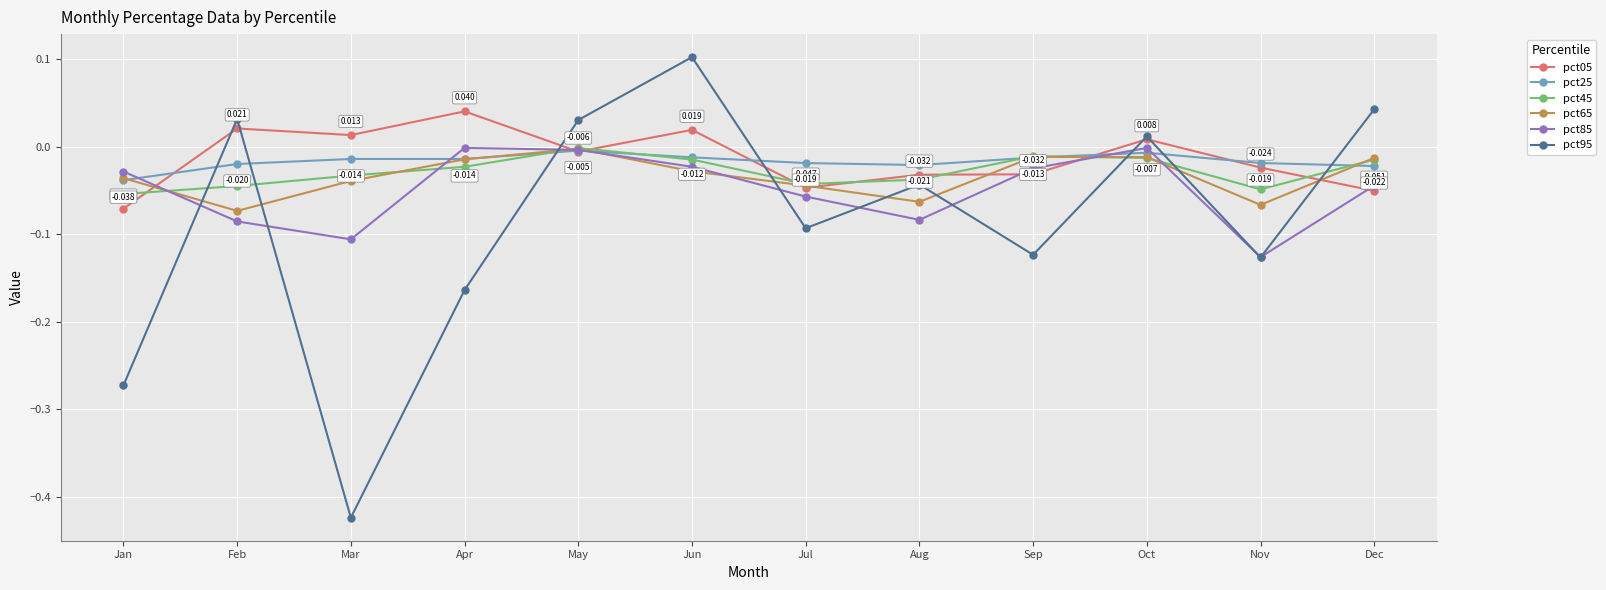

At which category does the chart reach its peak across all series?

Jun